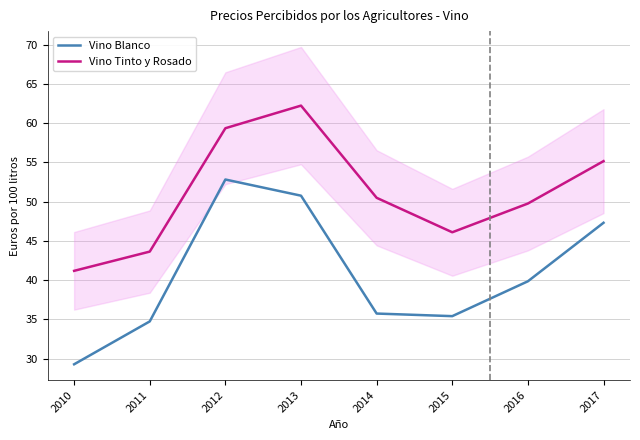

What is the difference between the maximum and minimum values in the Vino Blanco series?

23.5